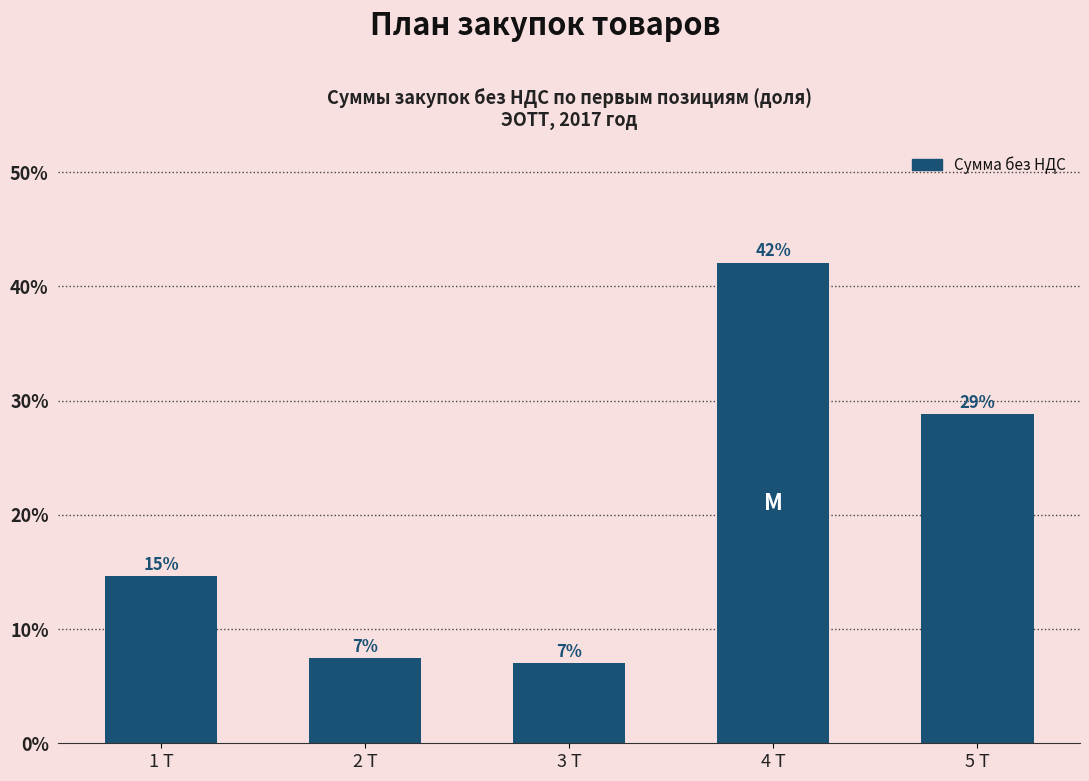

The value at 5 Т is 0.3. True or false?

True